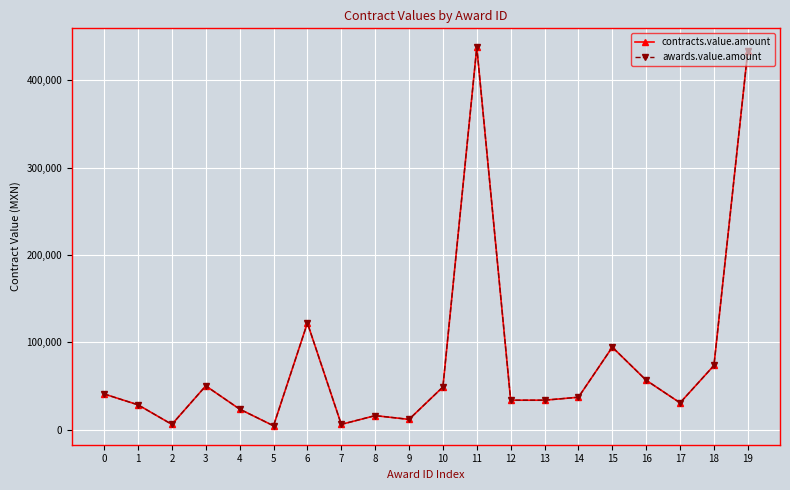

Is this an area chart (filled region under the line)?

No